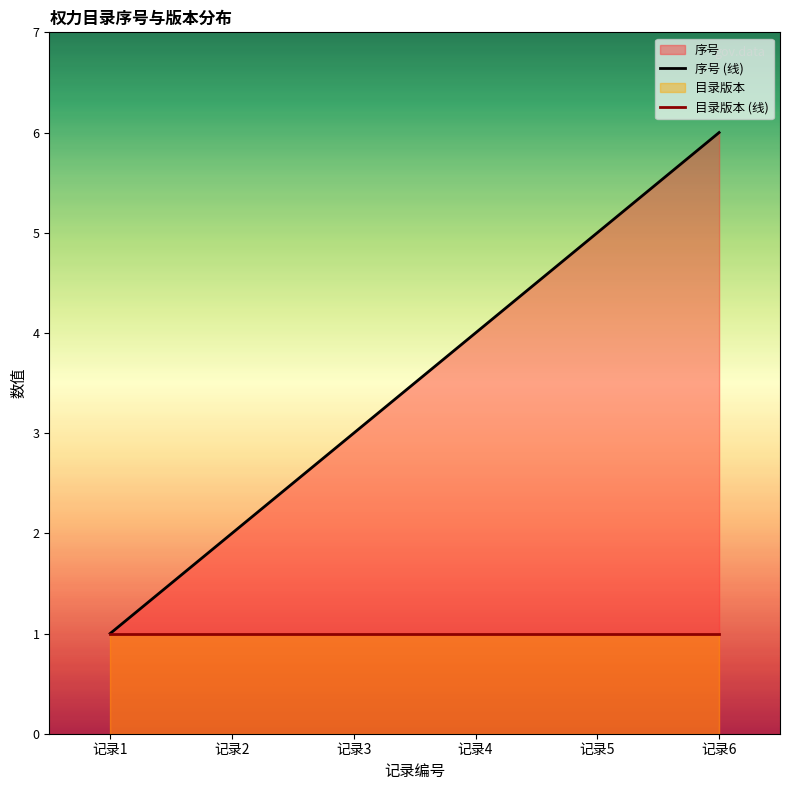

Which category has the highest value in the 序号 (线) series?

记录6